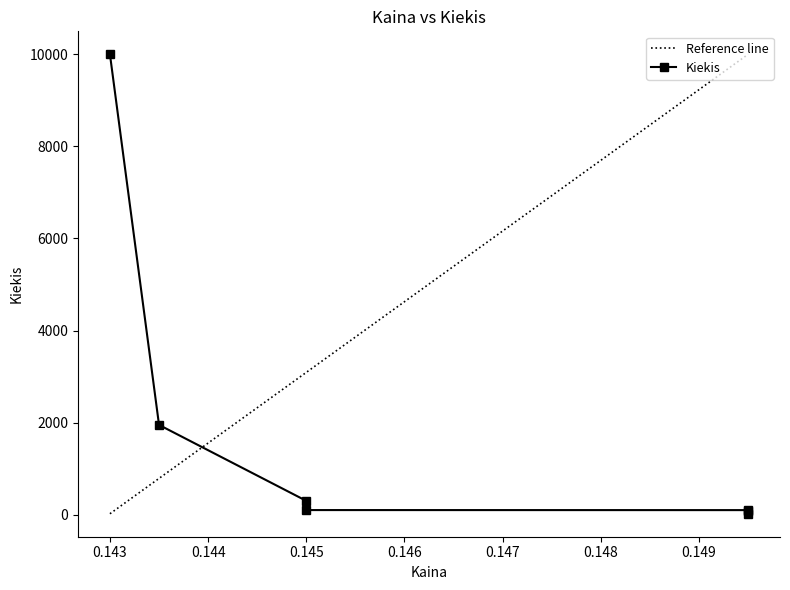

What is the label of the 5th point from the left?

0.1495